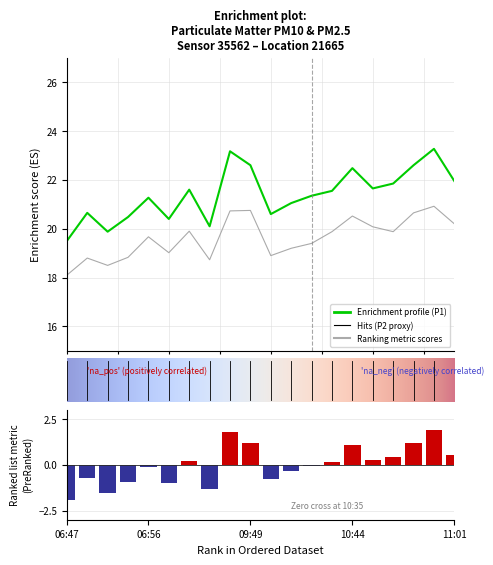

What position from the left is 10:56?

18